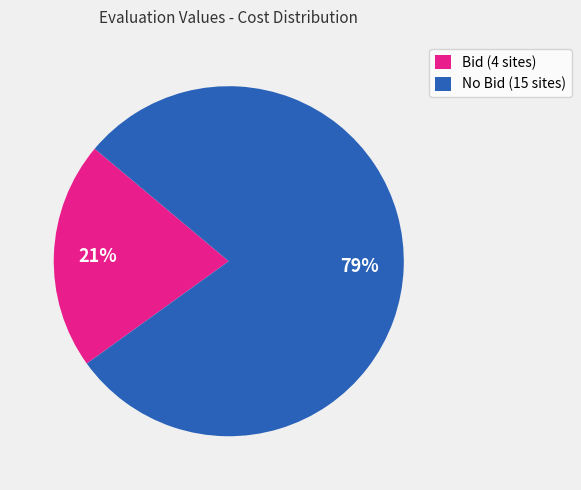

How many slices are in this pie chart?

2